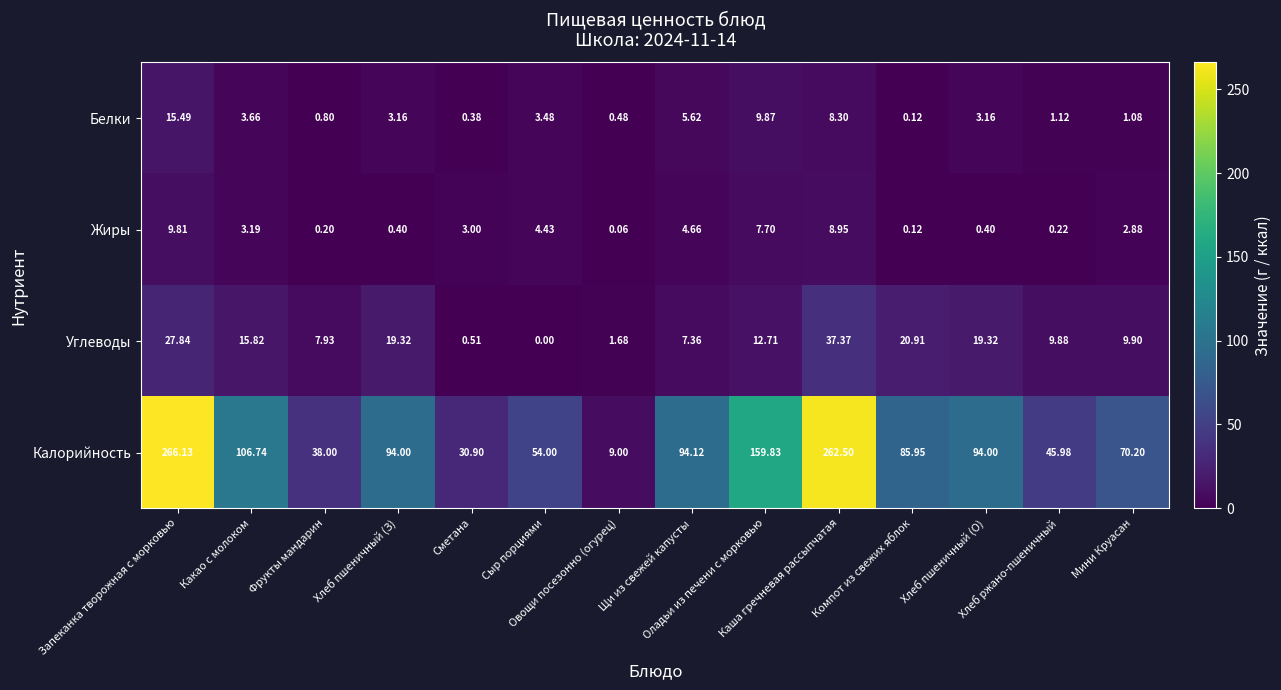

Rank the series by their maximum value, from lowest to highest.

Жиры, Белки, Углеводы, Калорийность